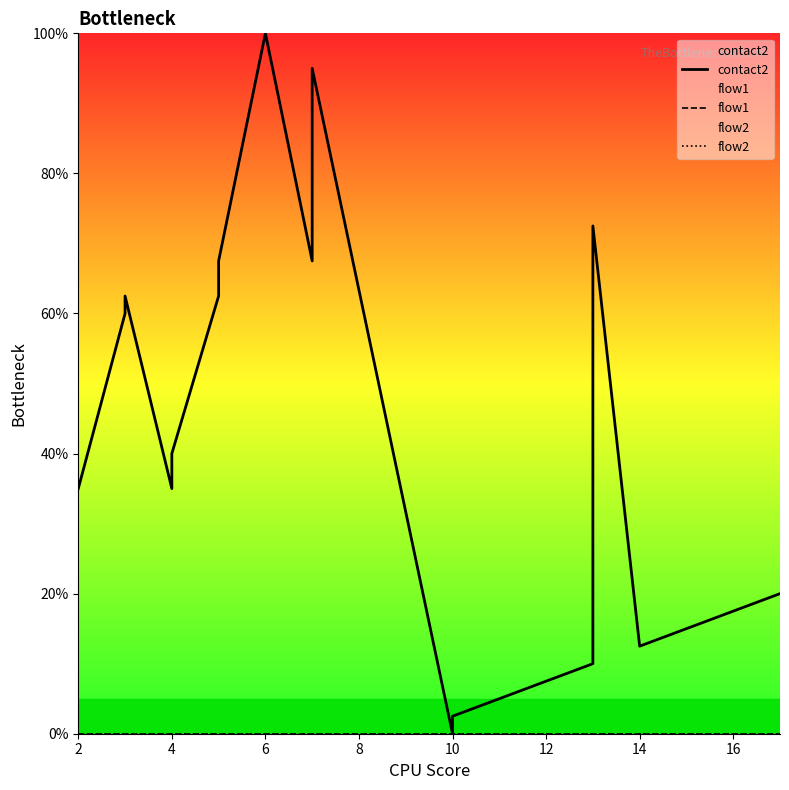

Which category has the lowest value across all series?

10